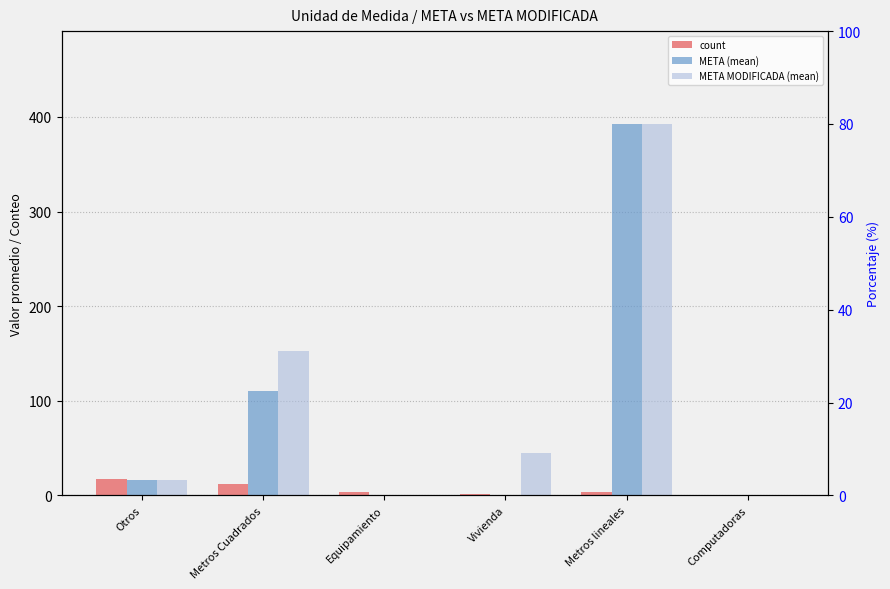

What is the difference between the maximum and minimum values in the count series?

16.0